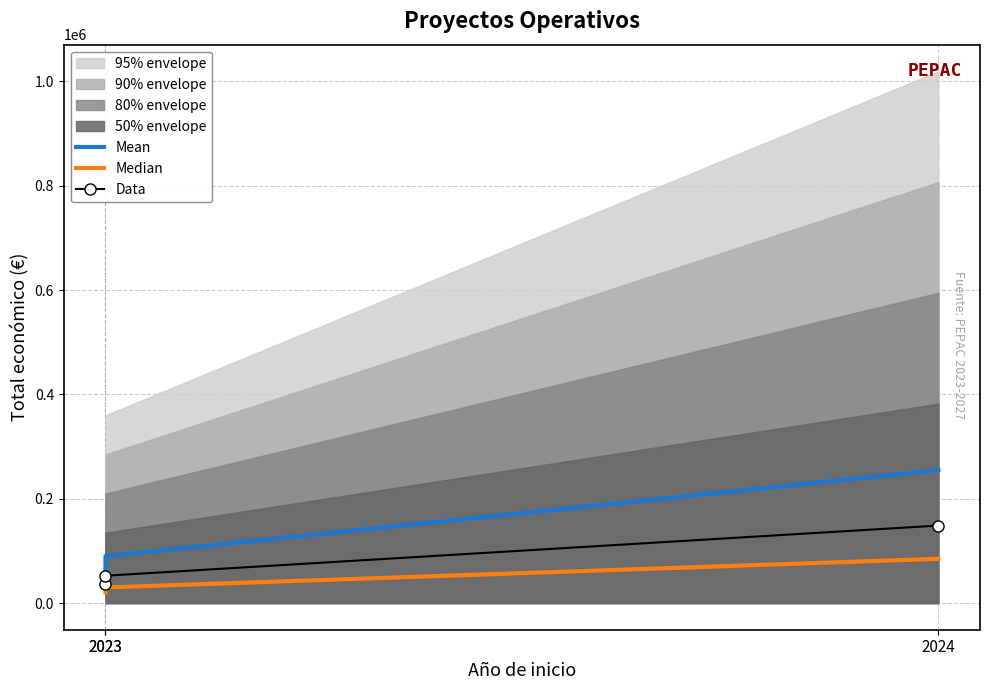

What is the value of the Data point at the 2nd from the left?

36930.6